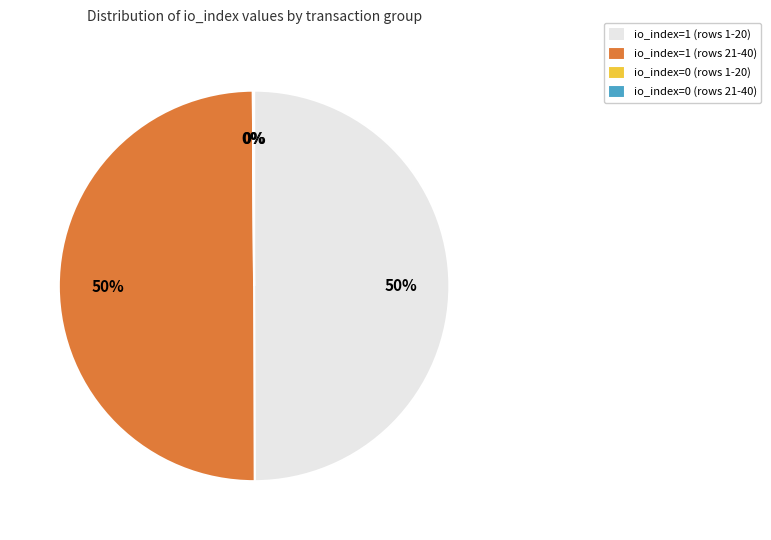

The io_index=1 (rows 1-20) slice represents 50% of the pie. True or false?

True